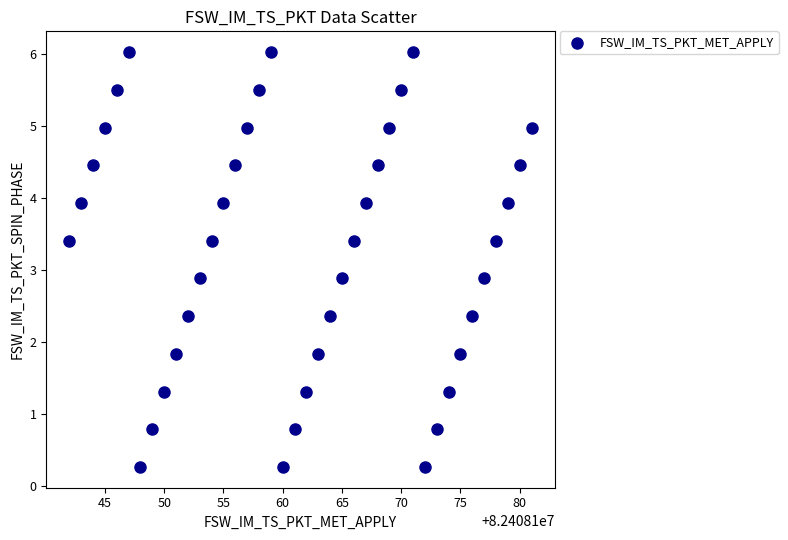

What is the range of Y values (max minus min)?

5.8